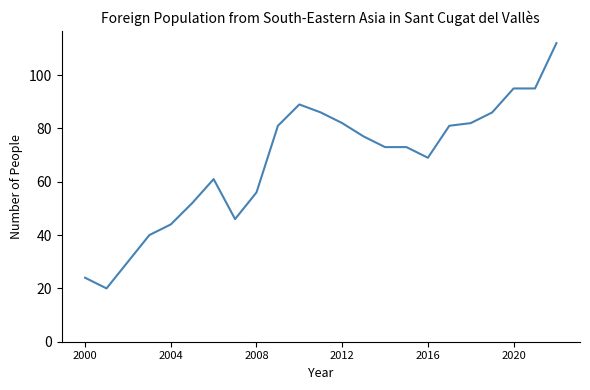

What is the minimum value shown in the chart?

20